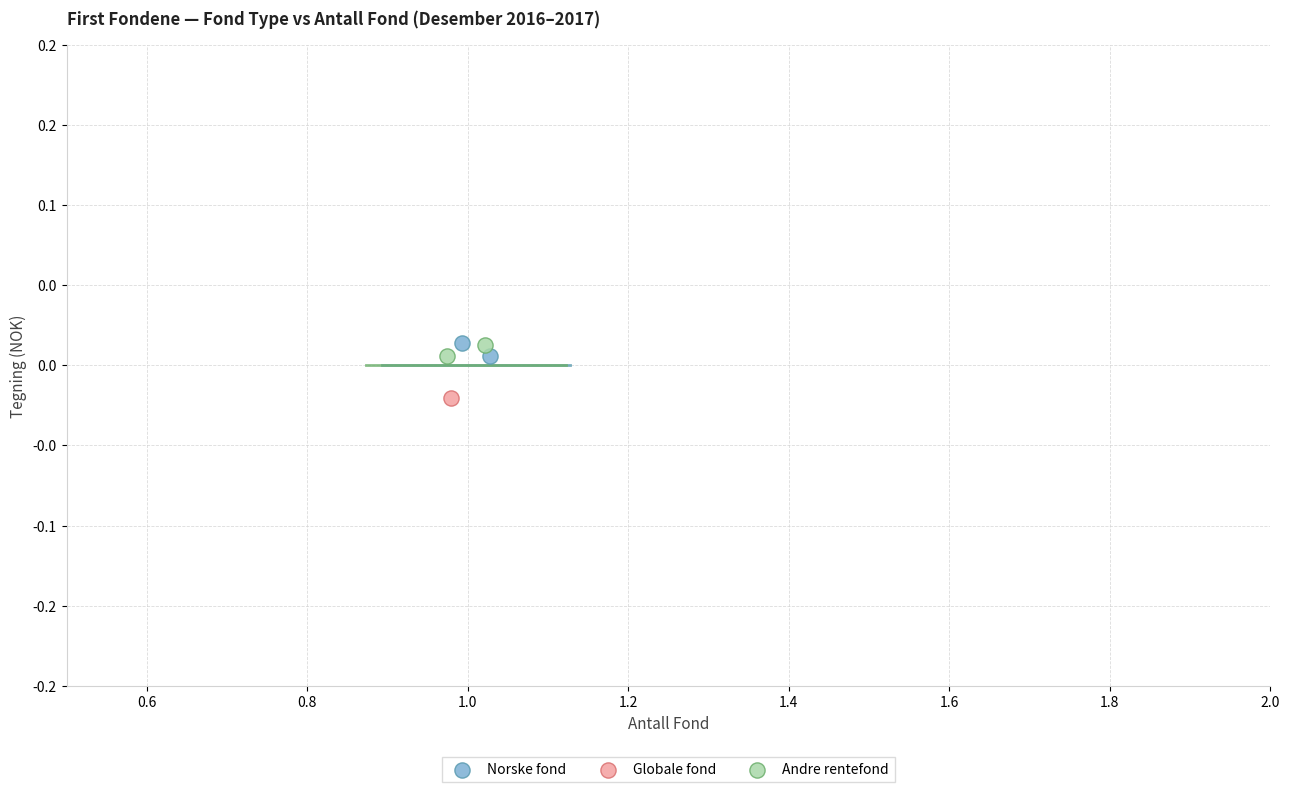

What are all the series names shown in the legend?

Norske fond, Globale fond, Andre rentefond